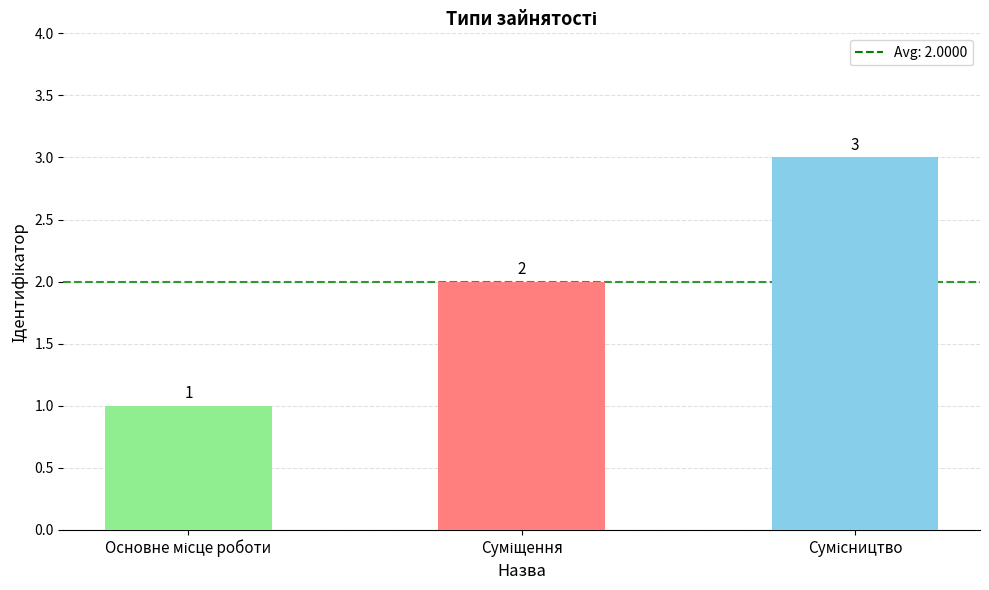

What is the value of the 1st bar from the left?

1